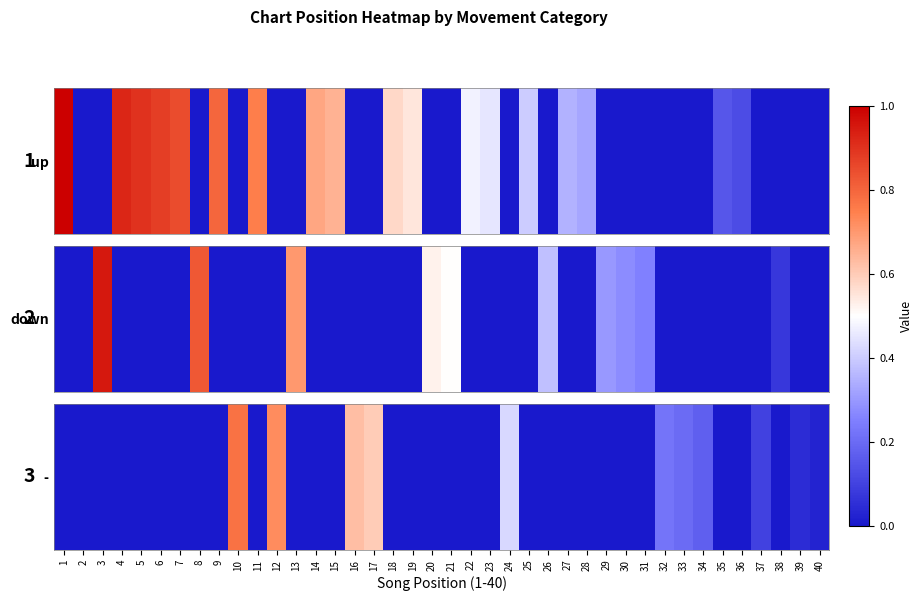

Which label corresponds to the smallest value in the chart?

1